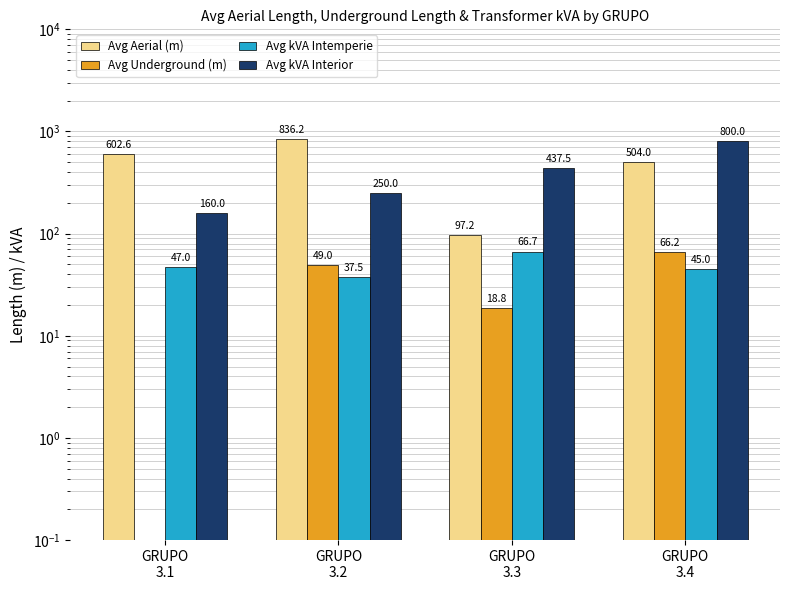

Which series changed the most between GRUPO
3.1 and GRUPO
3.4?

Avg kVA Interior